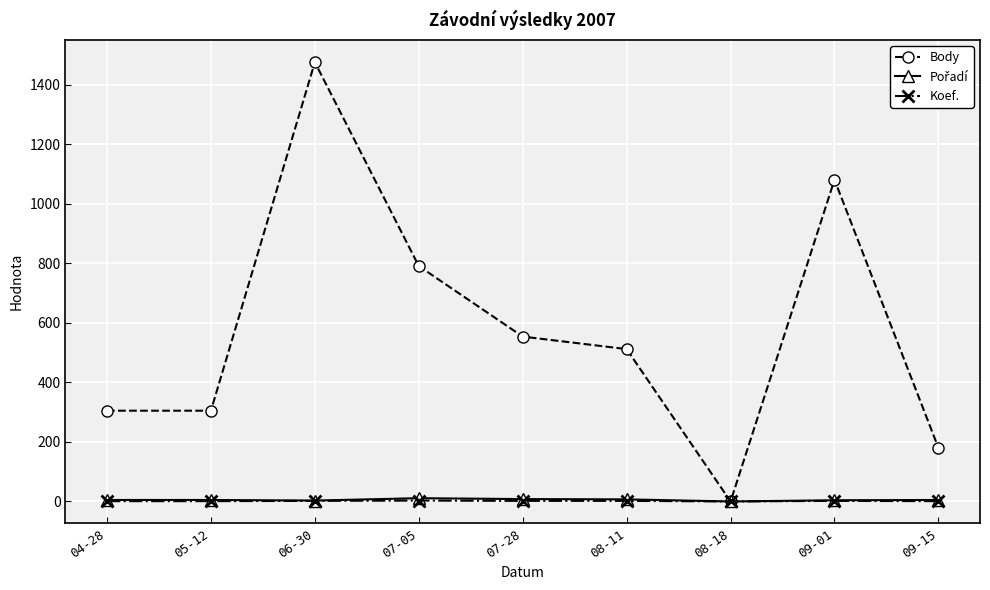

True or false: Body has more than 0 points higher than both neighbors.

True